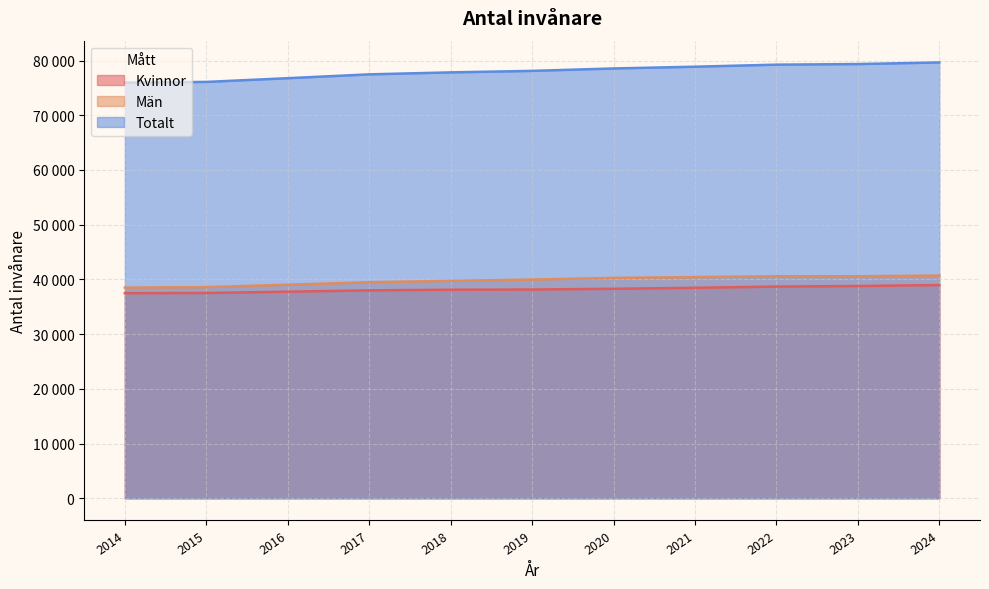

Reading left to right, transcribe all the data shown in this chart.

Kvinnor: 2014=37474	2015=37512	2016=37747	2017=37992	2018=38107	2019=38144	2020=38279	2021=38459	2022=38681	2023=38783	2024=38960
Män: 2014=38492	2015=38576	2016=39023	2017=39478	2018=39725	2019=39961	2020=40270	2021=40408	2022=40563	2023=40569	2024=40685
Totalt: 2014=75966	2015=76088	2016=76770	2017=77470	2018=77832	2019=78105	2020=78549	2021=78867	2022=79244	2023=79352	2024=79645